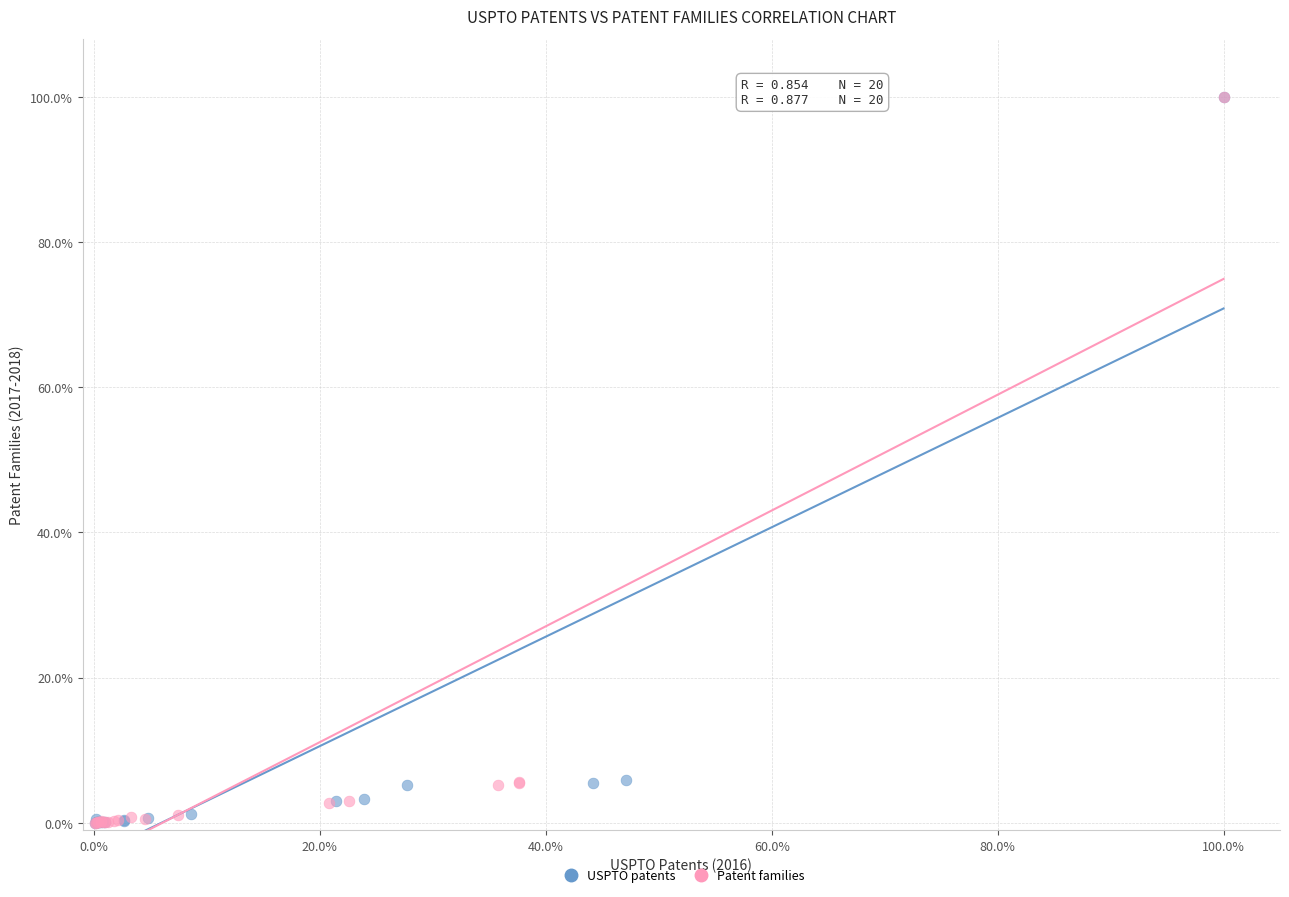

What are all the series names shown in the legend?

USPTO patents, Patent families